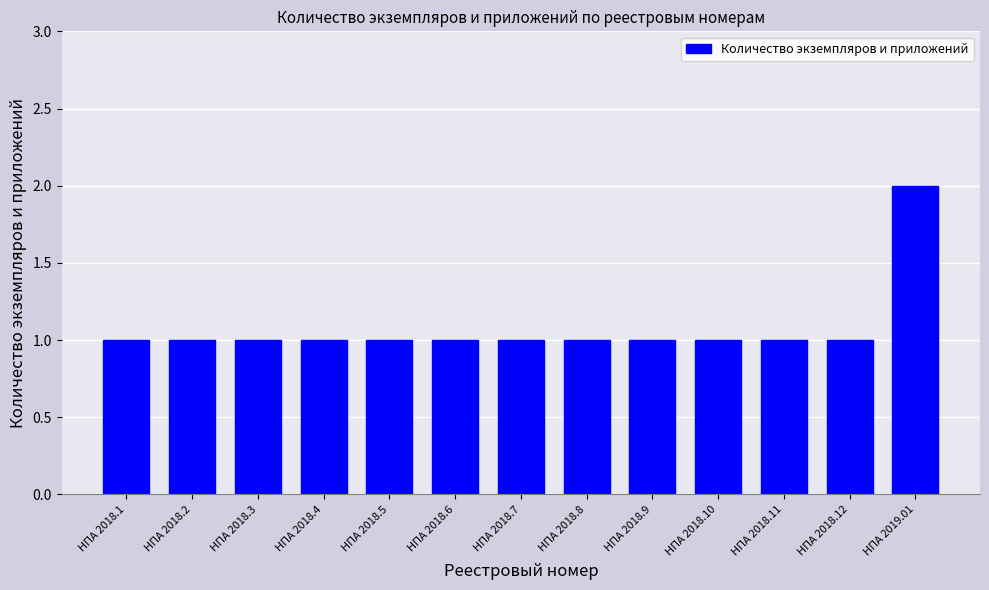

True or false: the data shows 1 at НПА 2018.2.

True